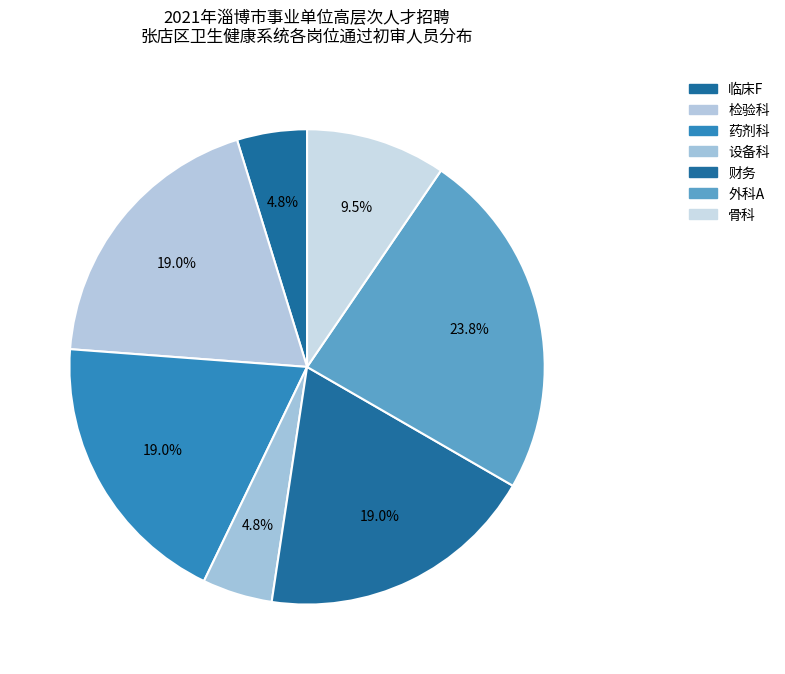

How many segments does this pie chart have?

7